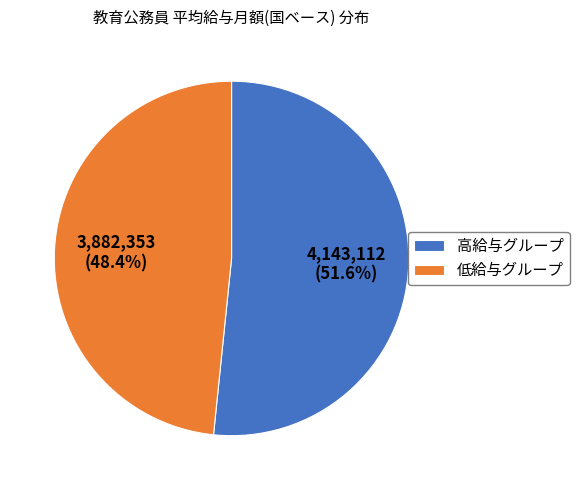

How many slices are in this pie chart?

2